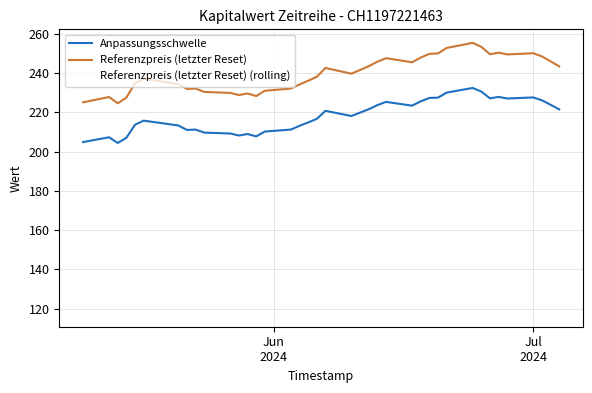

True or false: Anpassungsschwelle and Referenzpreis (letzter Reset) intersect in this chart.

False